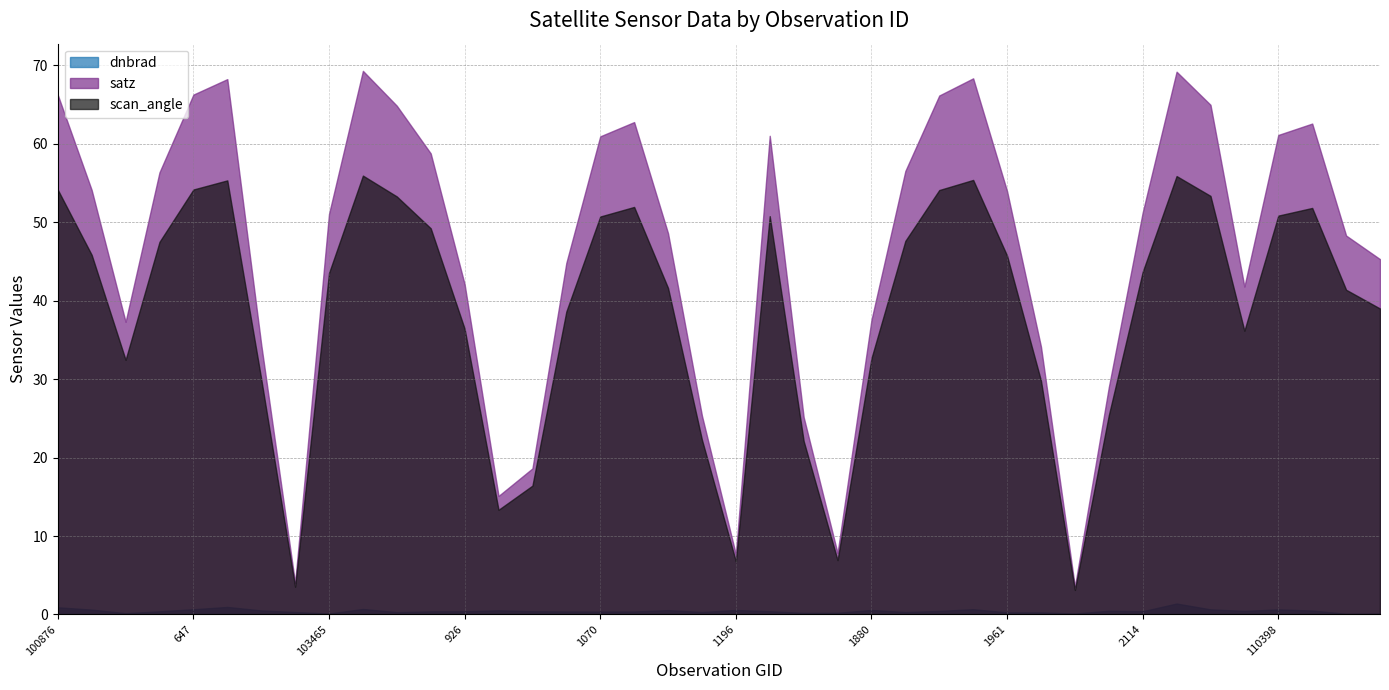

In scan_angle, how many points are lower than both neighbors (excluding endpoints)?

7